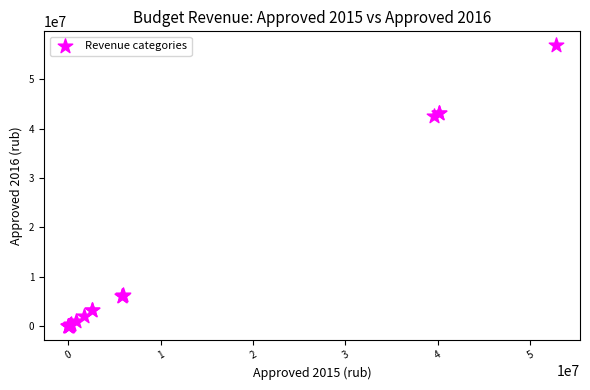

What Y value in the scatter plot is closest to 28453300?

42562000